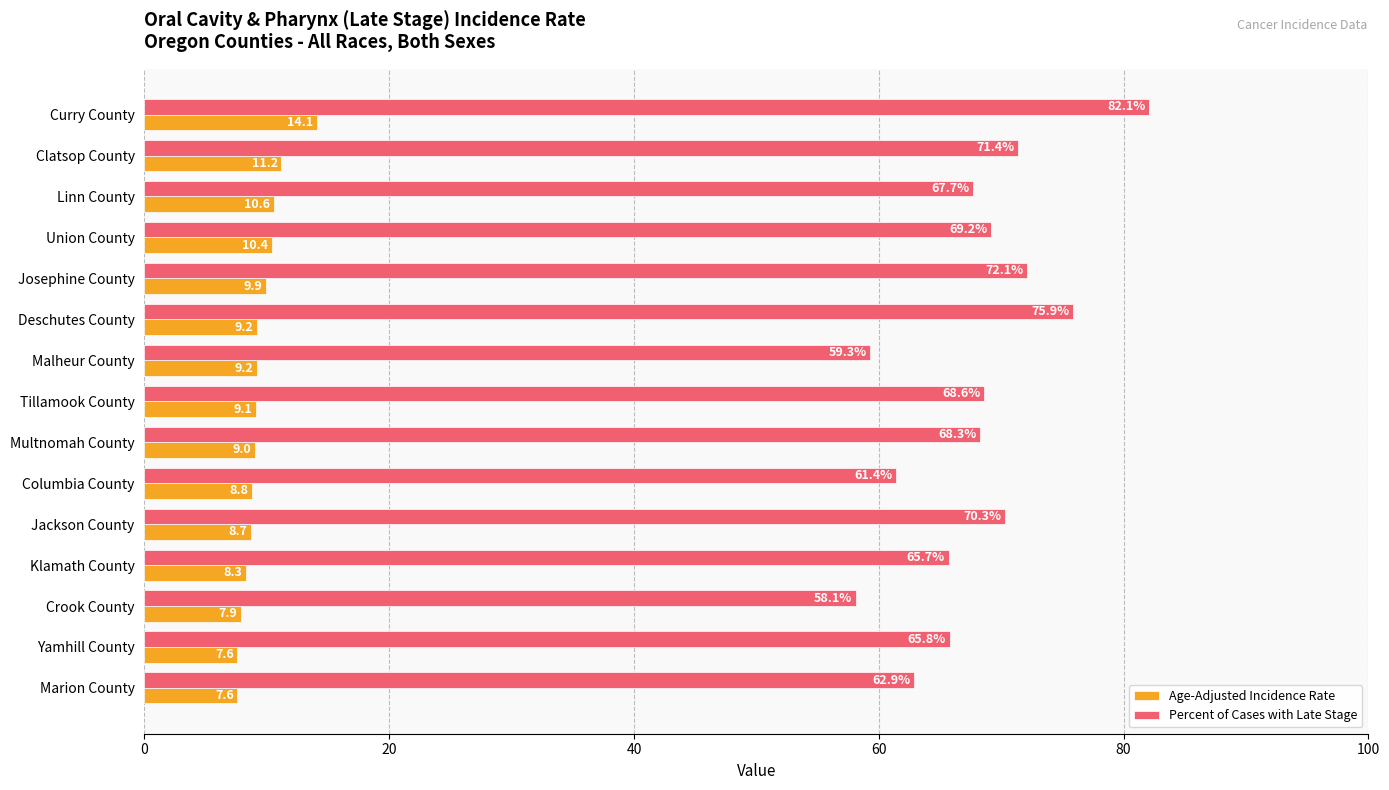

What are all the series names shown in the legend?

Age-Adjusted Incidence Rate, Percent of Cases with Late Stage